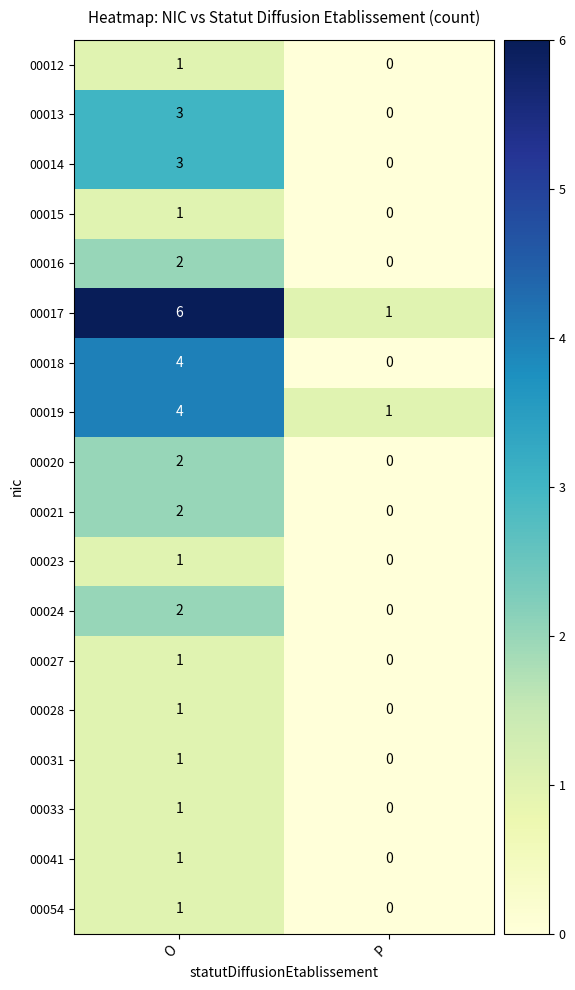

At which label is 00013 closest to 1?

P